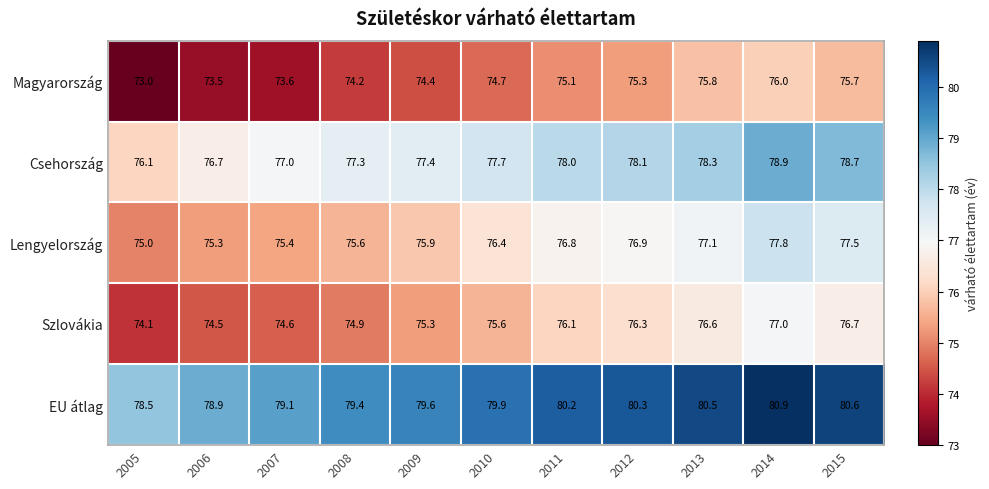

Which series has the largest total across all categories?

EU átlag